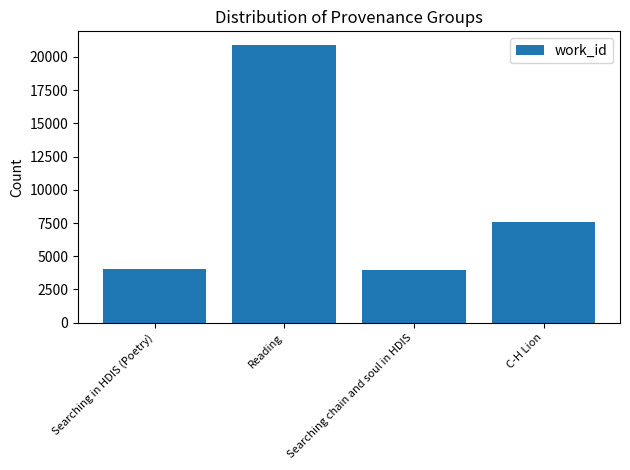

True or false: the data shows 3962 at Searching chain and soul in HDIS.

True